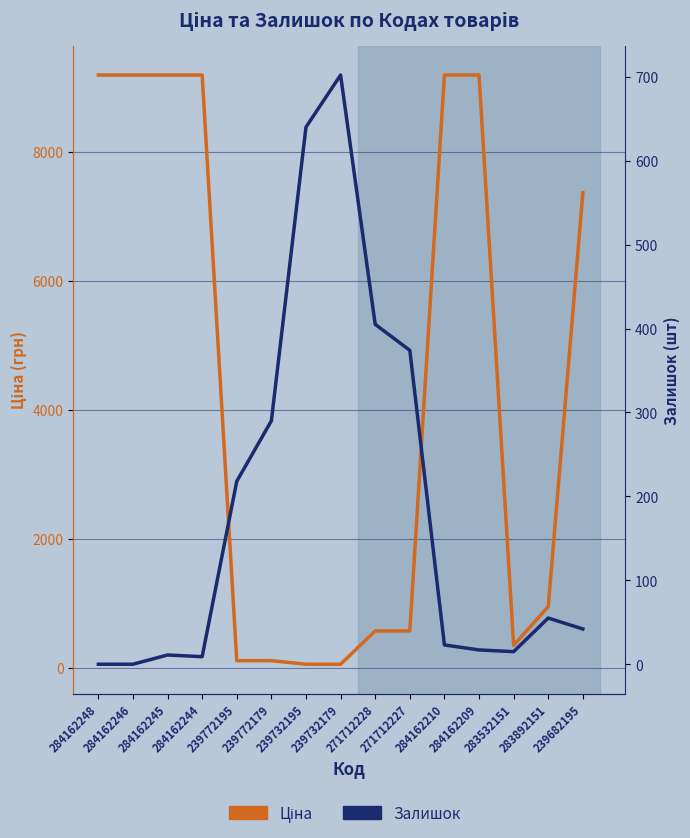

Reading left to right, list all the values displayed in this chart.

Ціна: 9185.1	9185.1	9185.1	9185.1	110.5	110.5	55.3	55.3	571.6	571.6	9185.1	9185.1	348.6	947.6	7360.2
Залишок: 0.0	0.0	11.0	9.0	218.0	290.0	640.0	702.0	405.0	374.0	23.0	17.0	15.0	55.0	42.0